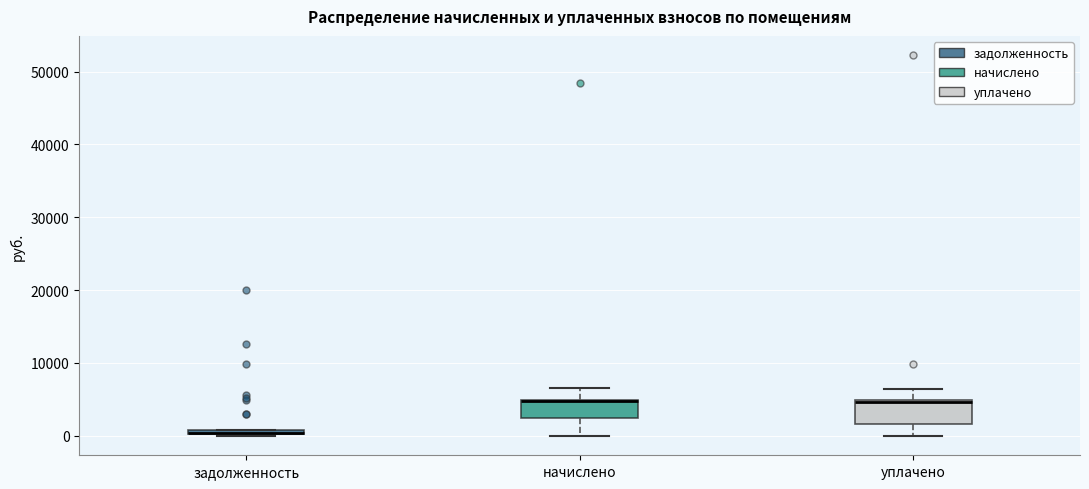

Where is the lower edge of the box for задолженность on the y-axis? The values are not printed on the chart, so give them approximately, as read against the axis.

0